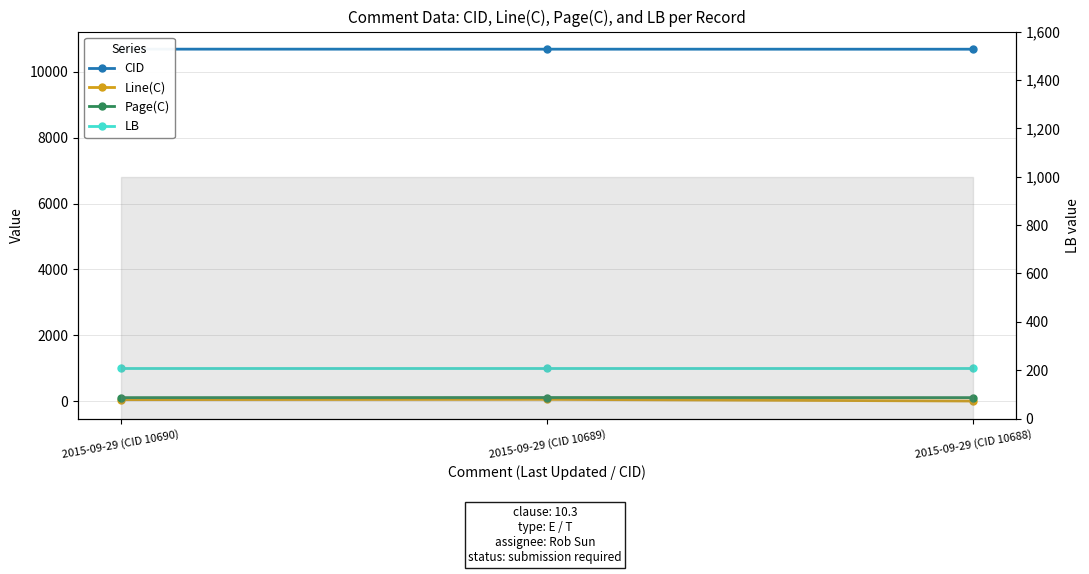

What is the highest value of the Page(C) series?

111